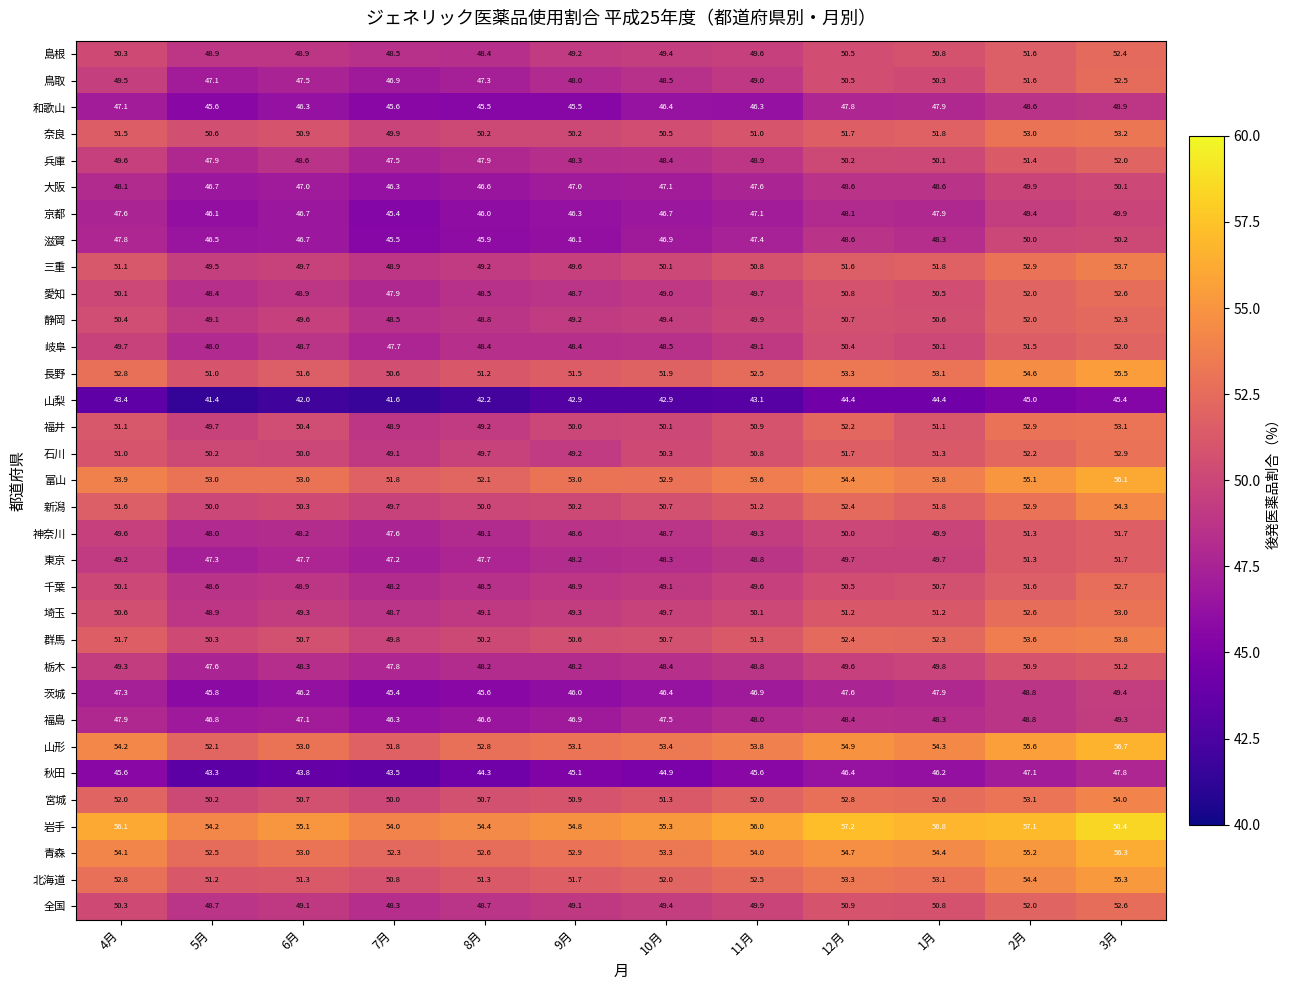

Which category has the highest value in the 鳥取 series?

3月